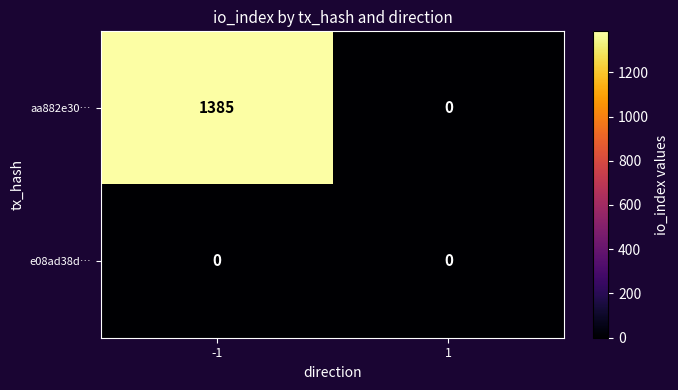

Reading right to left, extract all data points from this chart.

aa882e30…: 0	1385
e08ad38d…: 0	0